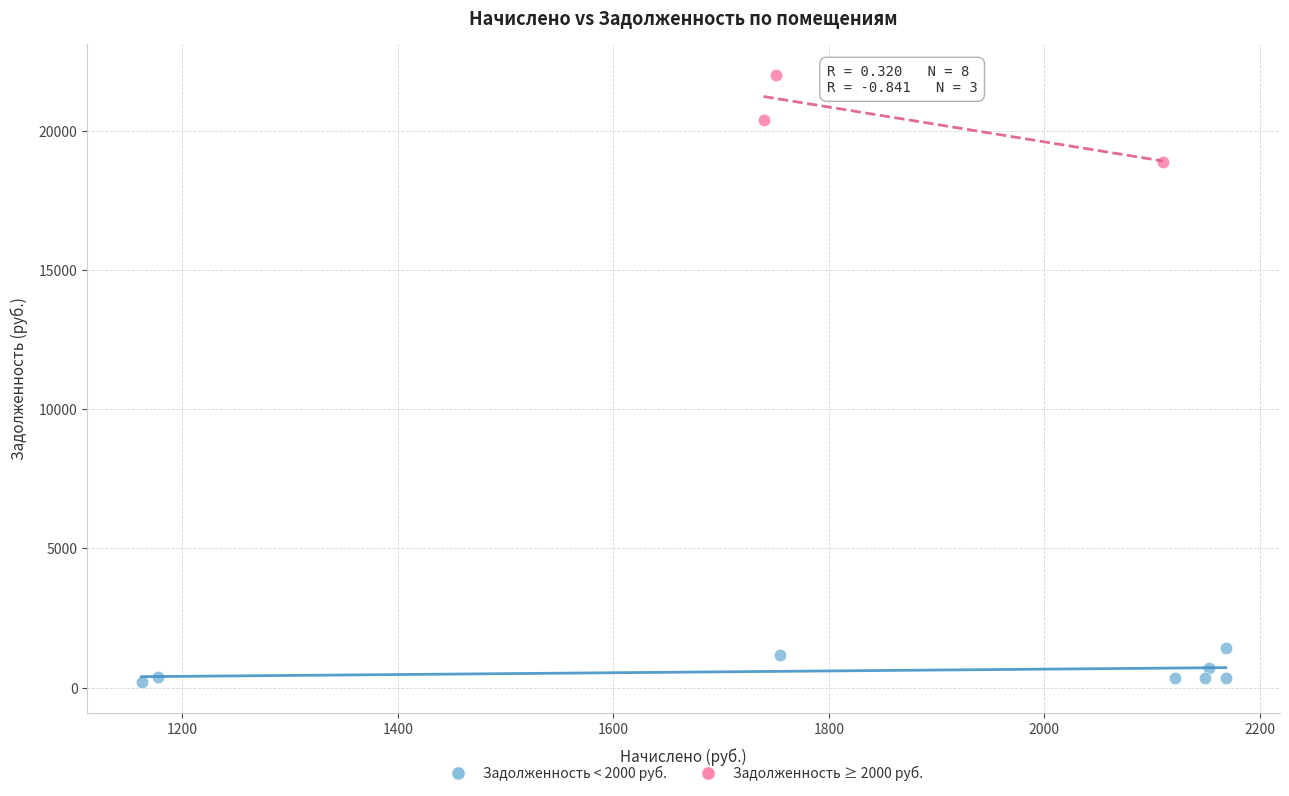

Which series contains the lowest Y value?

Задолженность < 2000 руб.